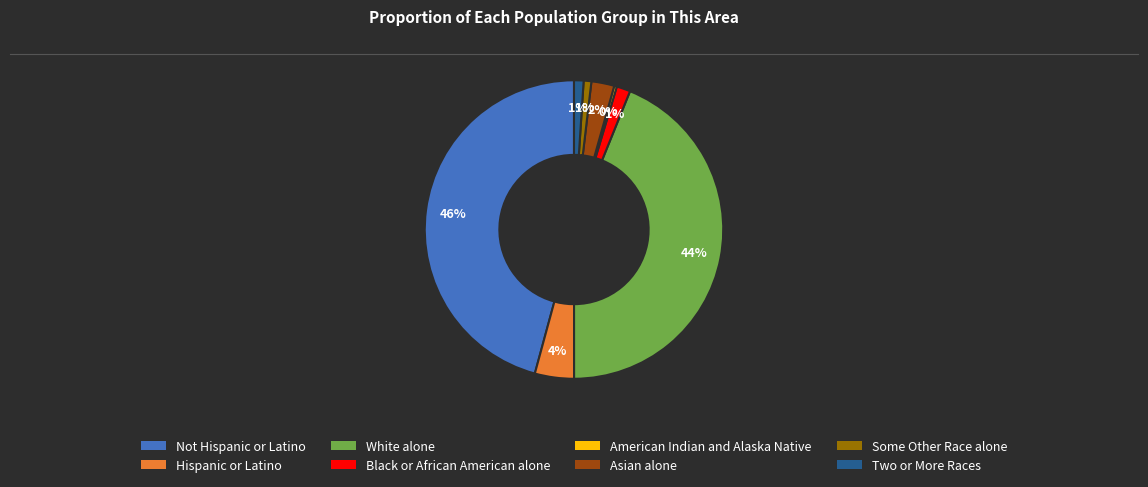

Does Two or More Races account for over 50% of the chart?

No